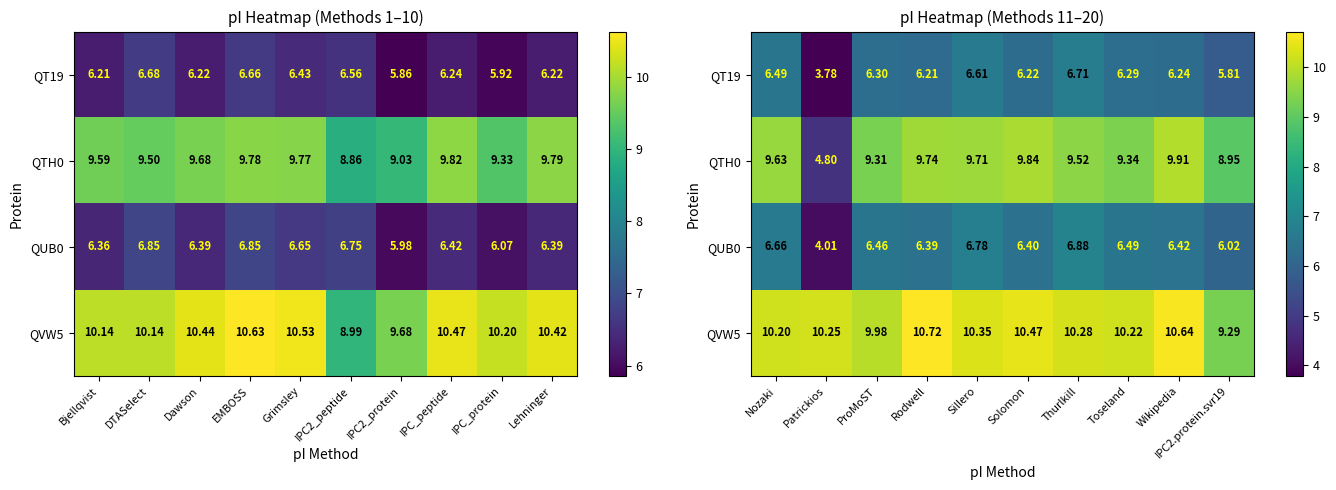

Is it true that QT19 equals 1.5 at Toseland?

False